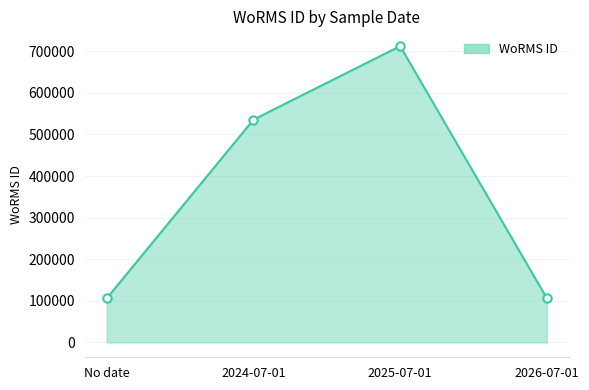

What is the smallest value displayed?

106122